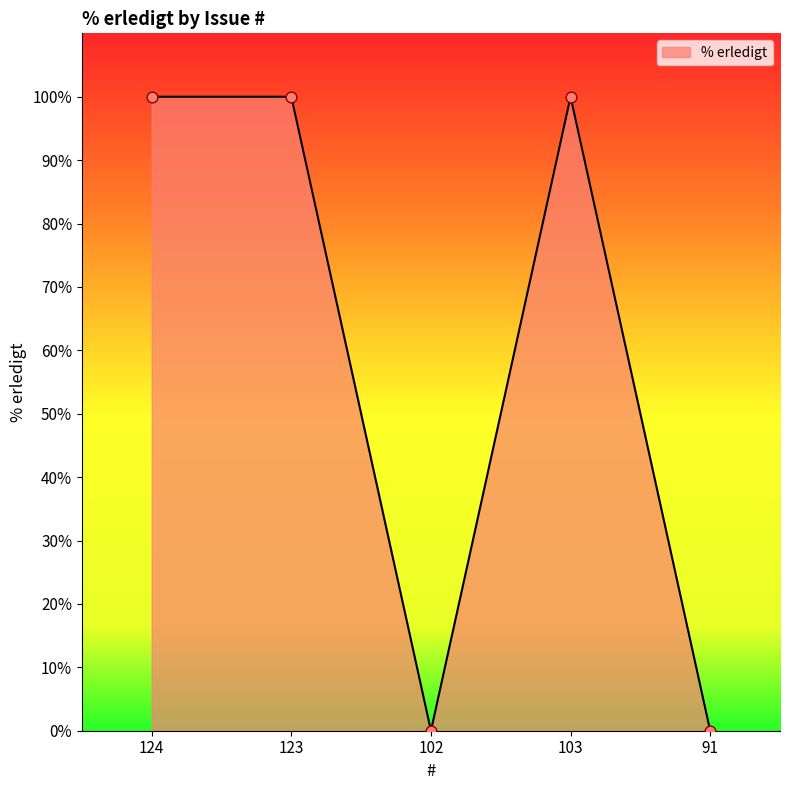

Between 124 and 91, which is larger?

124